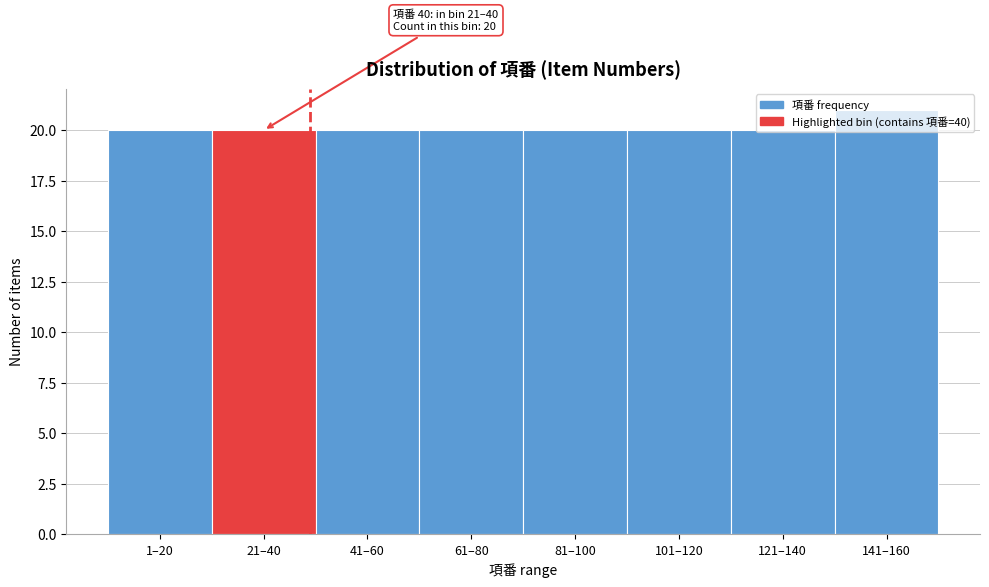

What is the average value?

20